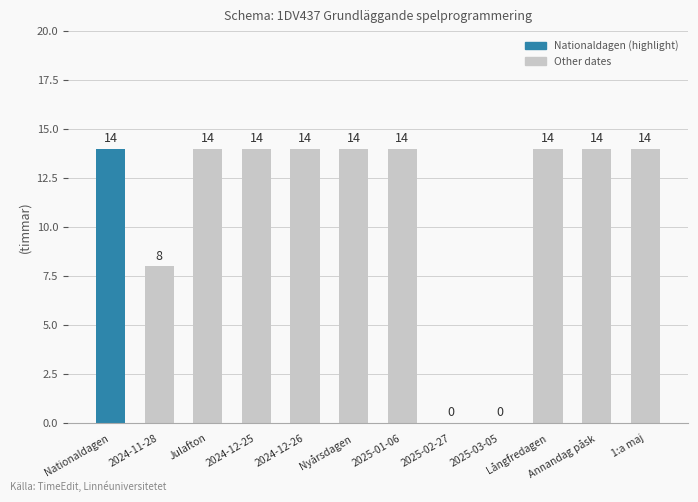

At which label is the value closest to 7?

2024-11-28